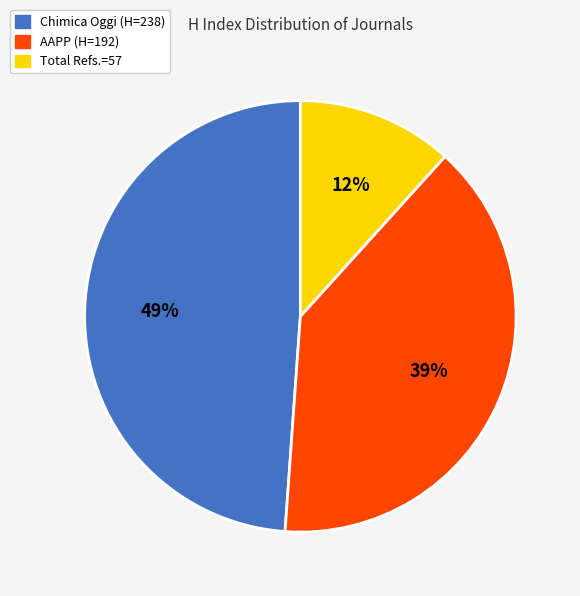

Does any single category account for the majority?

No